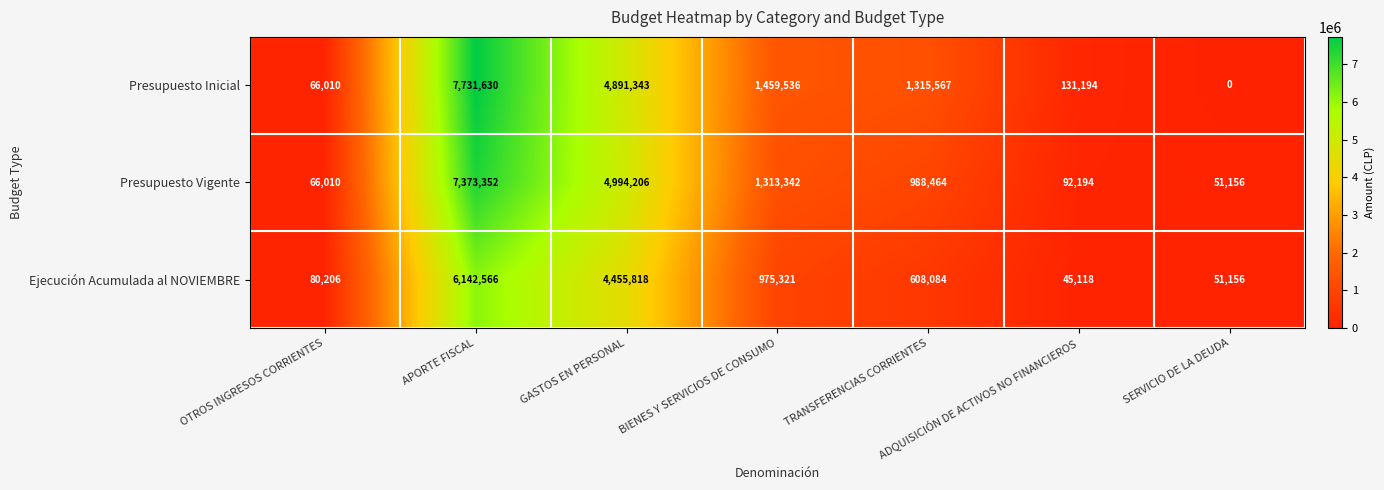

At which category does the chart reach its minimum across all series?

SERVICIO DE LA DEUDA